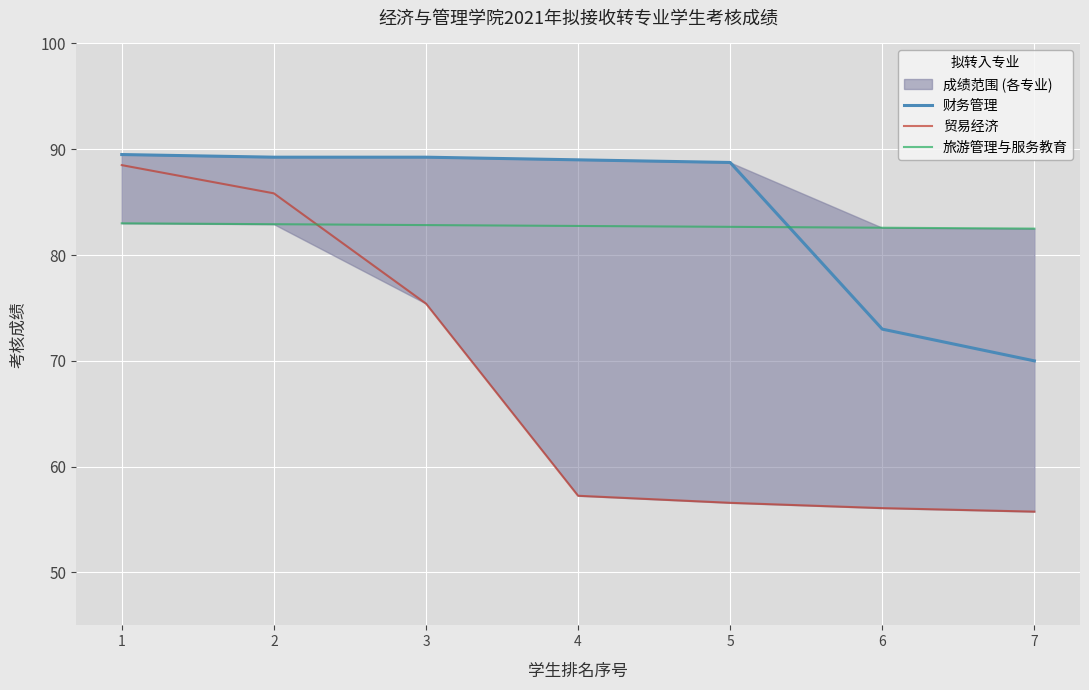

Rank the series by their maximum value, from highest to lowest.

财务管理, 贸易经济, 旅游管理与服务教育